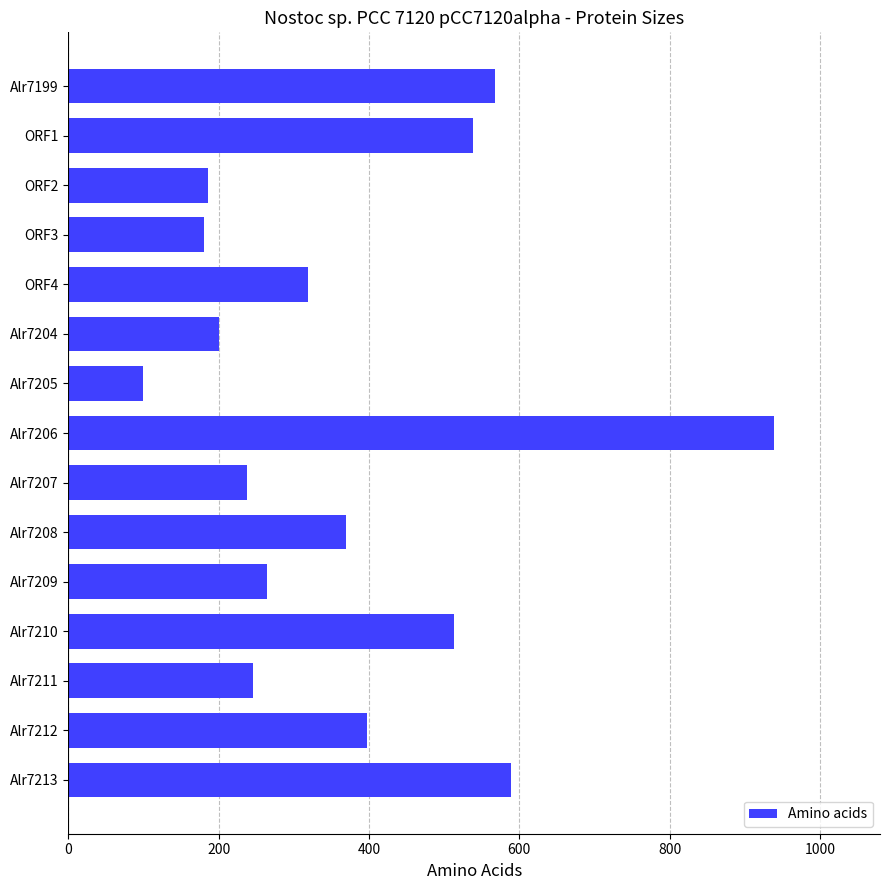

True or false: the data shows 238 at Alr7207.

True